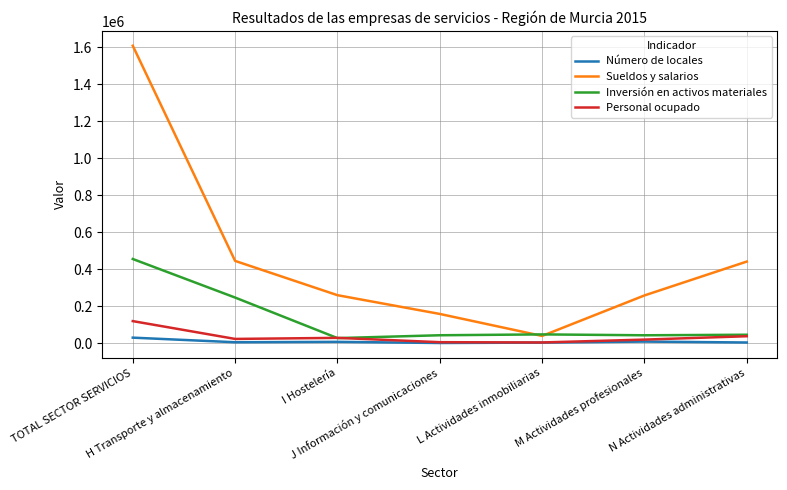

Rank the series by their maximum value, from highest to lowest.

Sueldos y salarios, Inversión en activos materiales, Personal ocupado, Número de locales